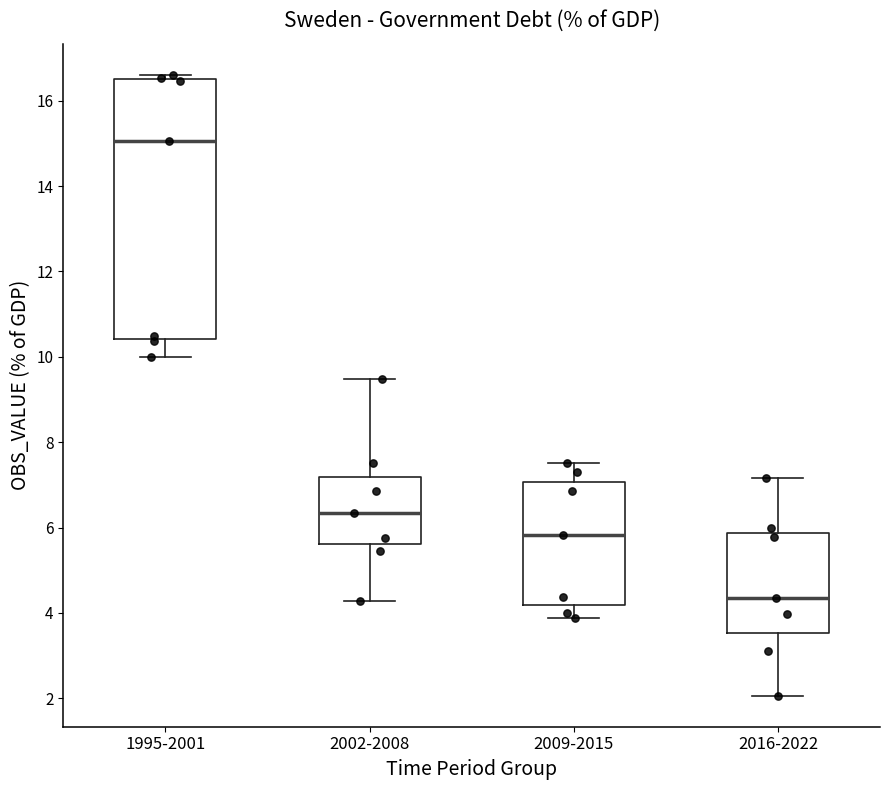

Where is the lower edge of the box for 2016-2022 on the y-axis? The values are not printed on the chart, so give them approximately, as read against the axis.

3.6